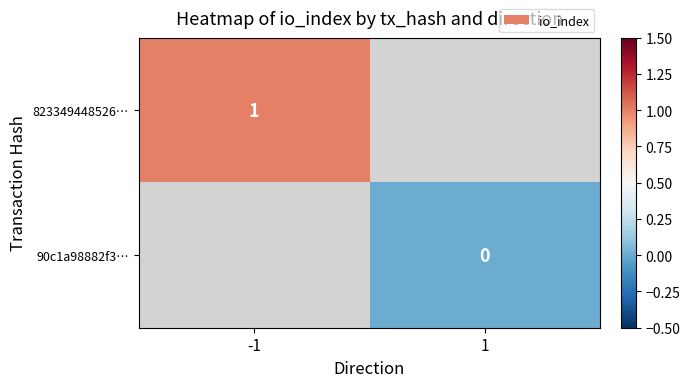

The 823349448526… series shows 1 at -1. True or false?

True